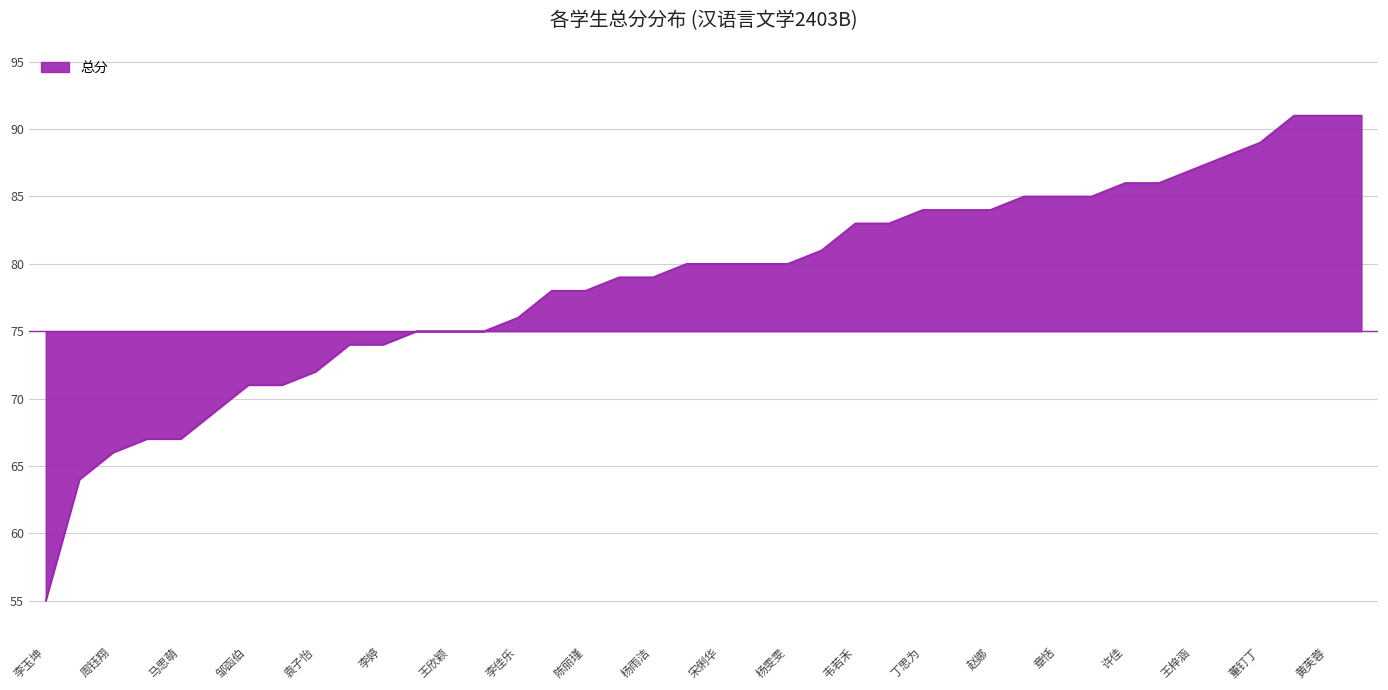

Where does the data first go above 80?

2426110309